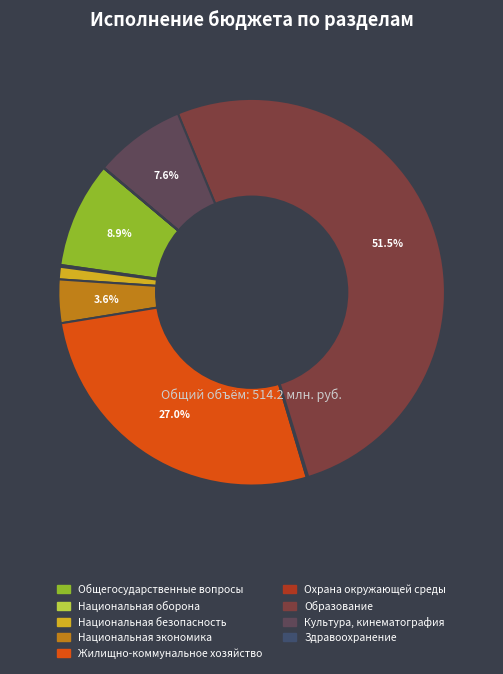

Does Образование account for over 50% of the chart?

Yes